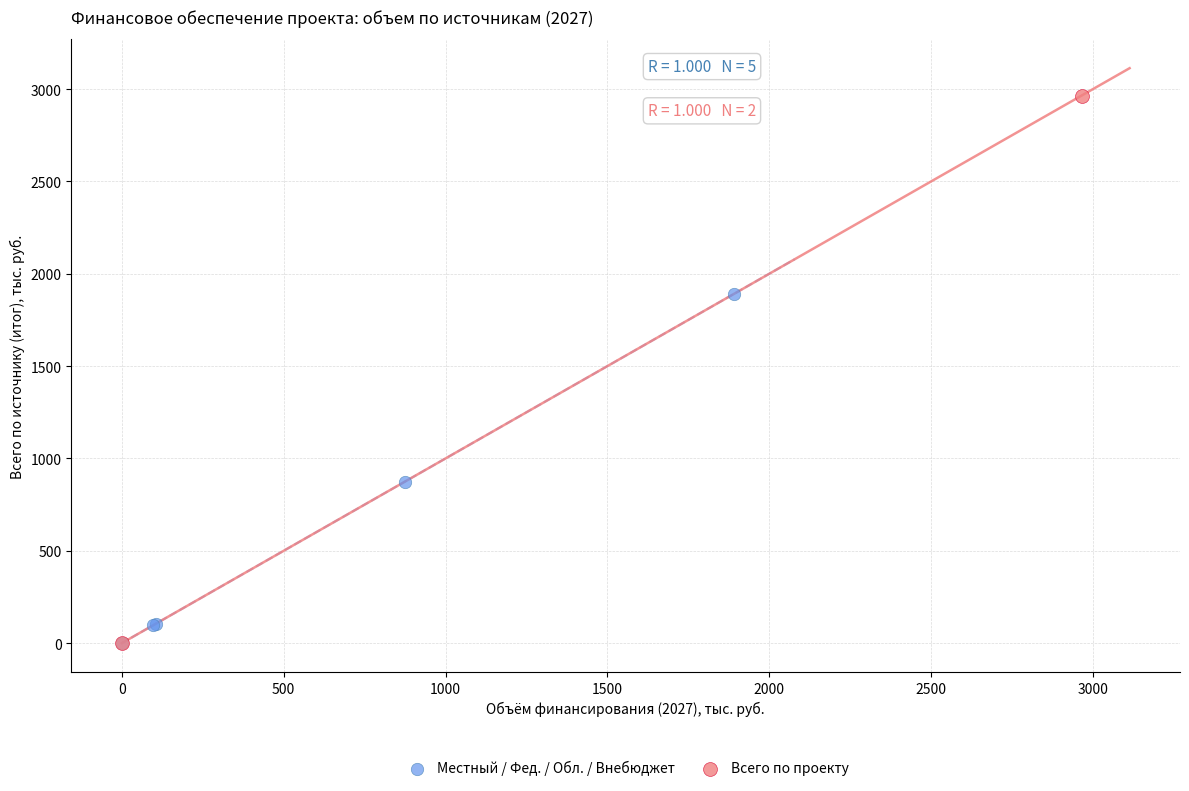

What are all the series names shown in the legend?

Местный / Фед. / Обл. / Внебюджет, Всего по проекту